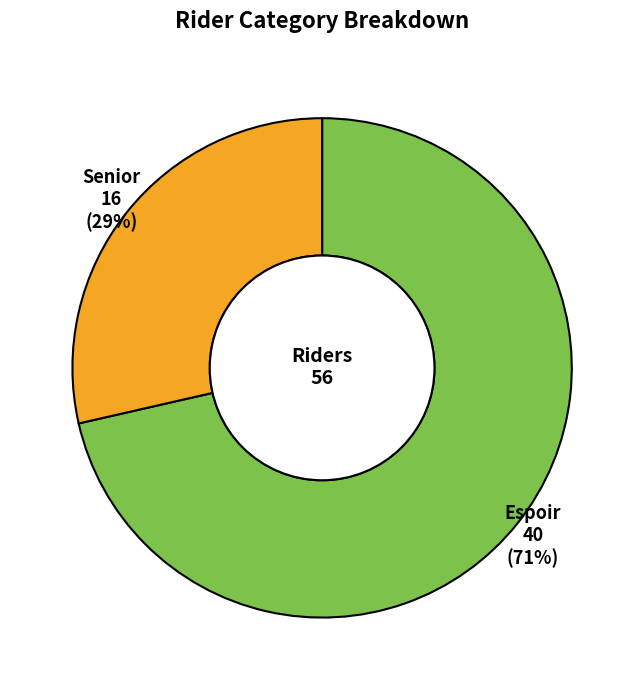

To the nearest percent, what is the average slice percentage?

50%